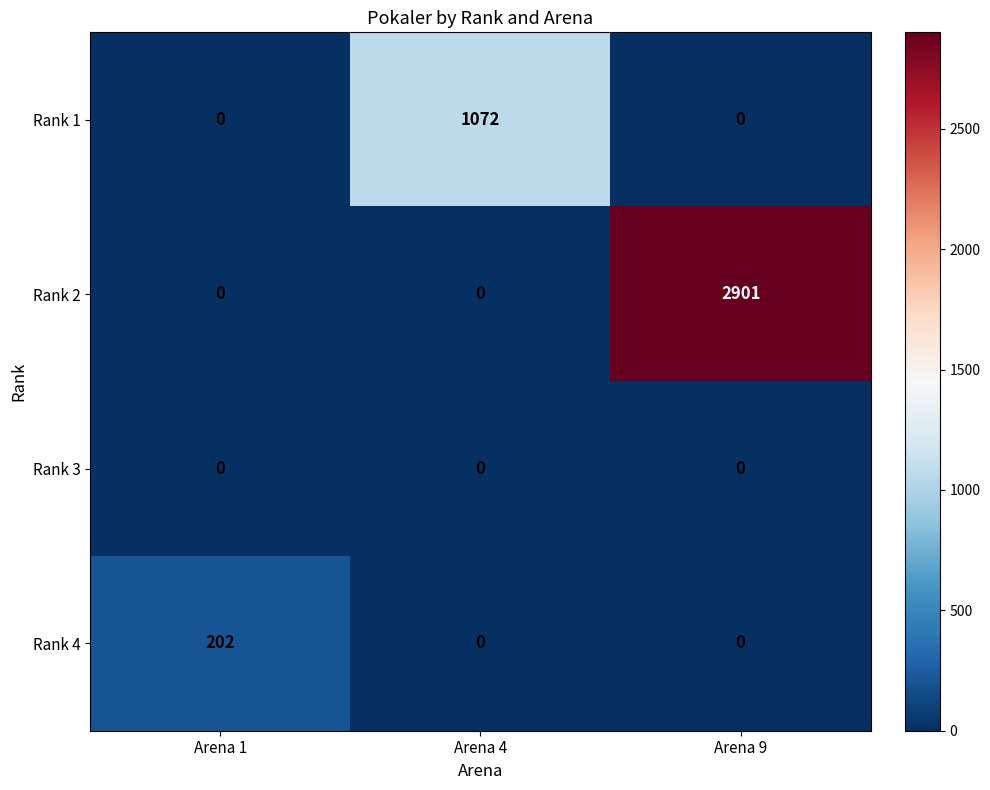

Reading right to left, transcribe all the data shown in this chart.

Rank 1: Arena 9=0	Arena 4=1072	Arena 1=0
Rank 2: Arena 9=2901	Arena 4=0	Arena 1=0
Rank 3: Arena 9=0	Arena 4=0	Arena 1=0
Rank 4: Arena 9=0	Arena 4=0	Arena 1=202